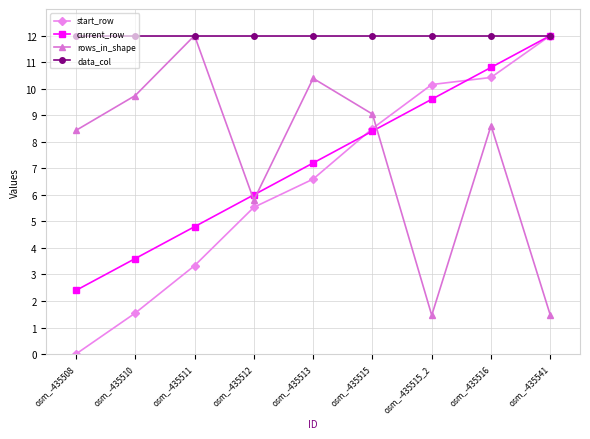

True or false: start_row and rows_in_shape intersect in this chart.

True